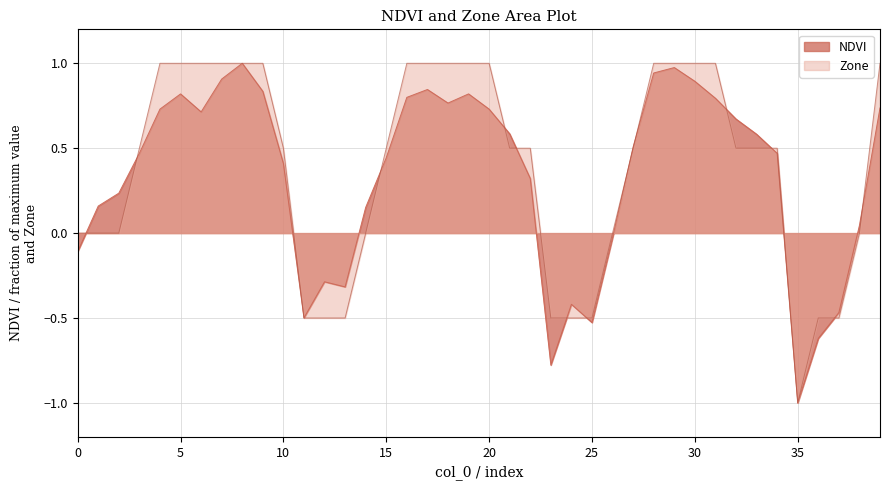

How many negative values does the Zone series have?

9